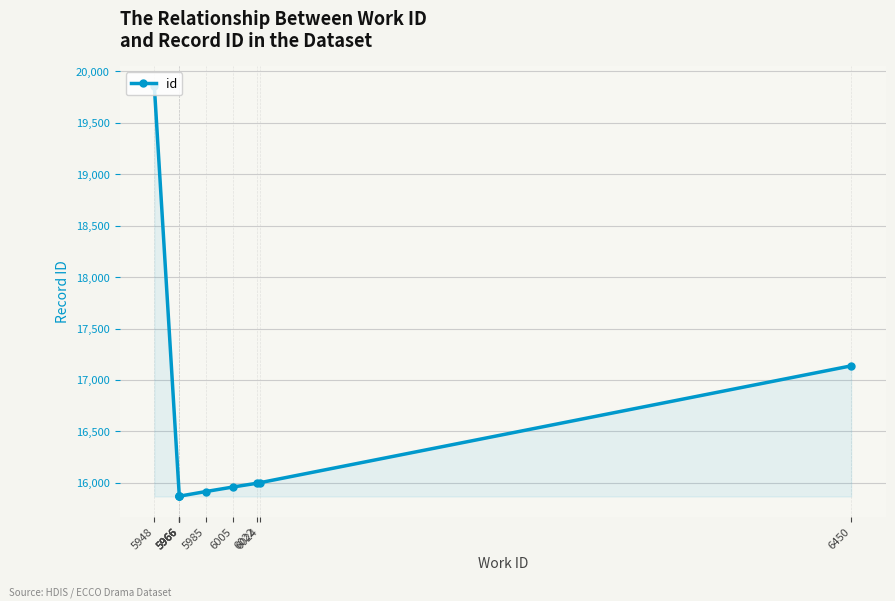

What is the change in value from 5966 to 6005?

+91